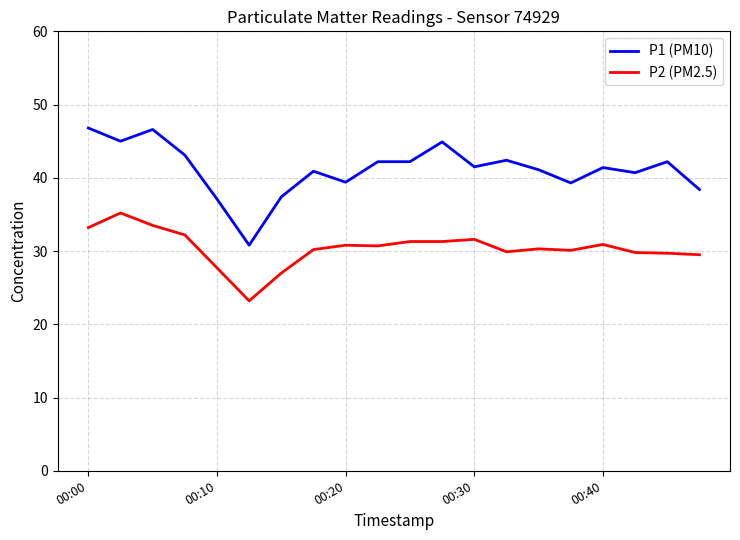

True or false: P1 (PM10) and P2 (PM2.5) cross at least once.

False